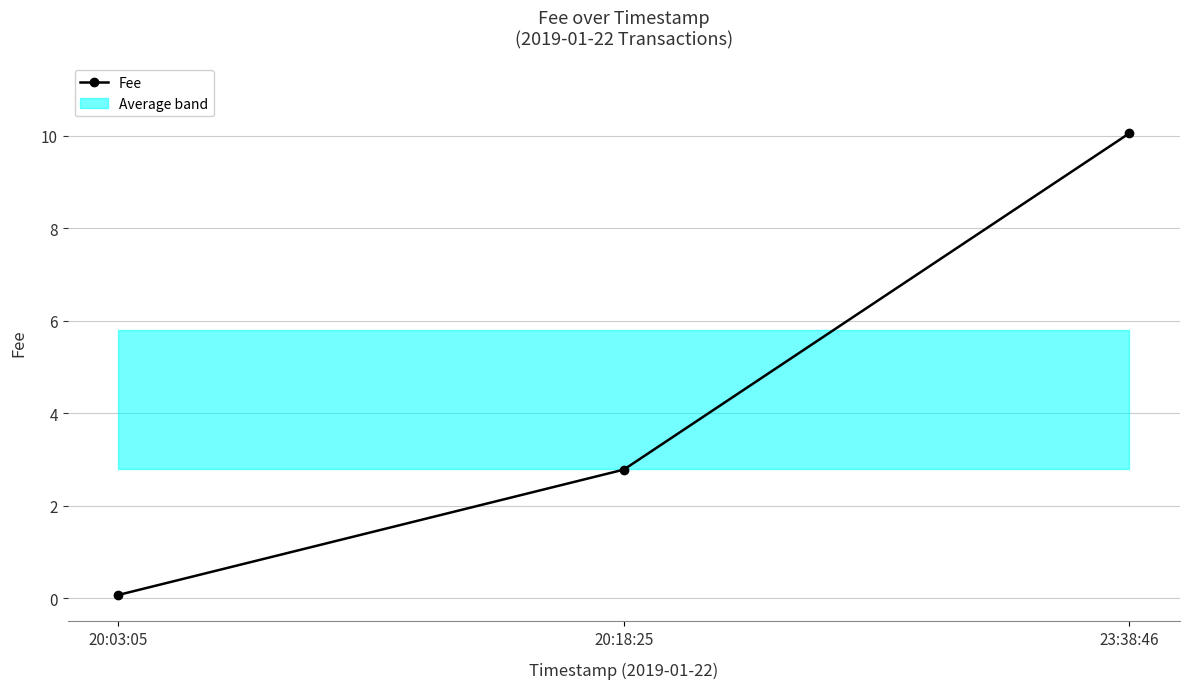

What position from the left is 20:18:25?

2